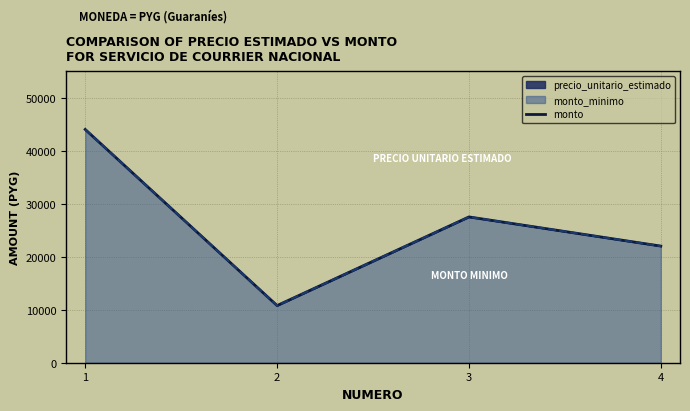

What is the value of the 3rd point from the left?

27500